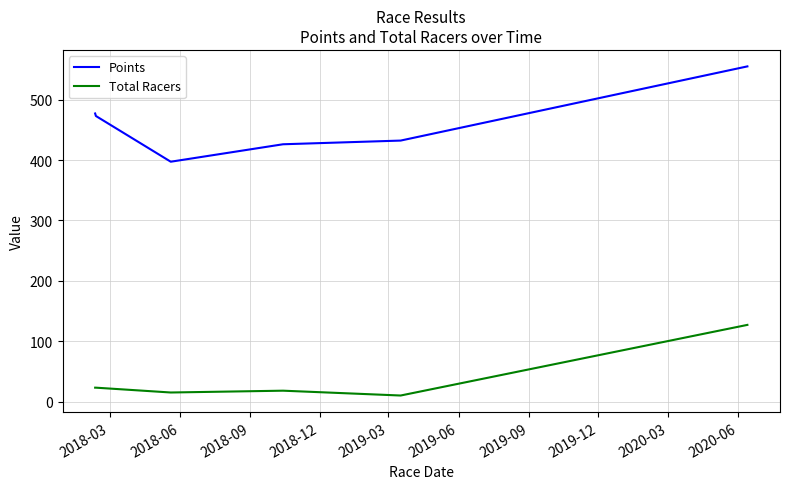

Which series has the largest total across all categories?

Points